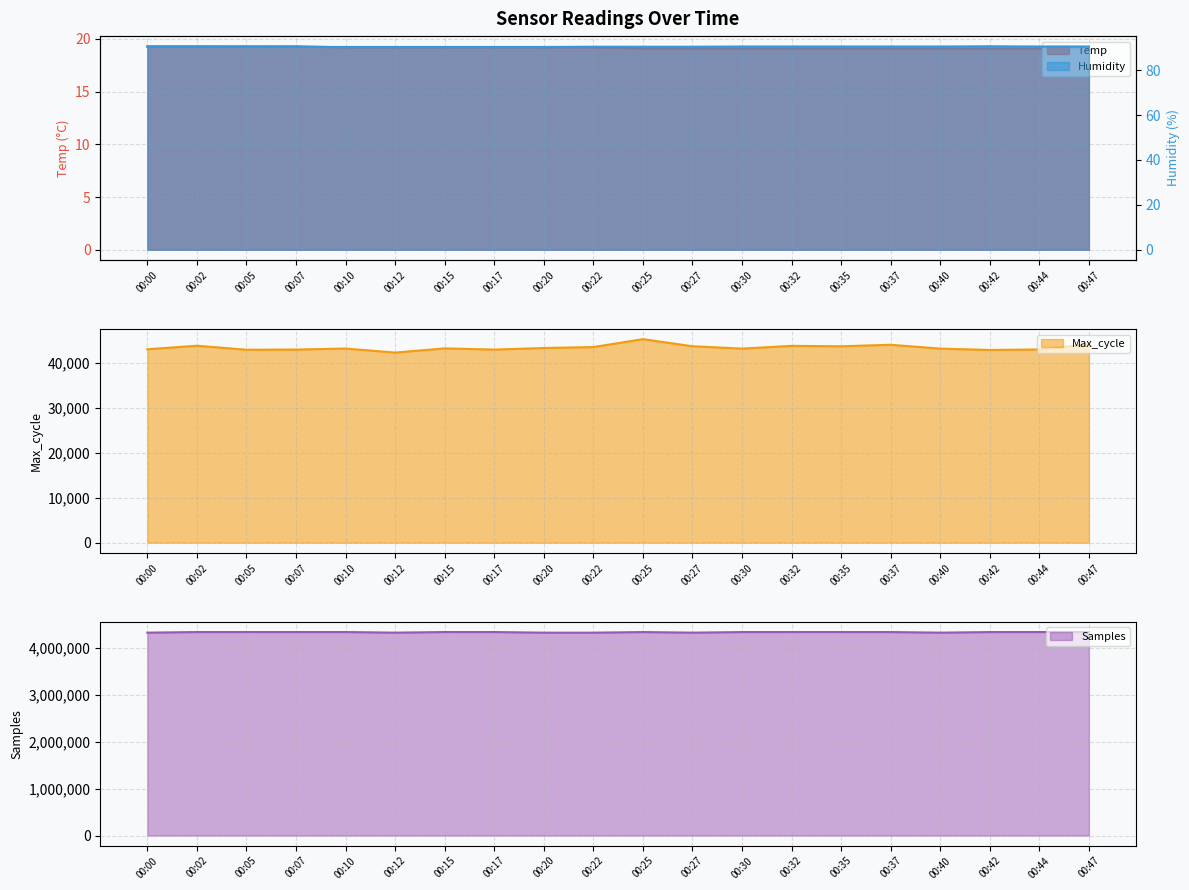

True or false: Humidity has more than 2 points higher than both neighbors.

False